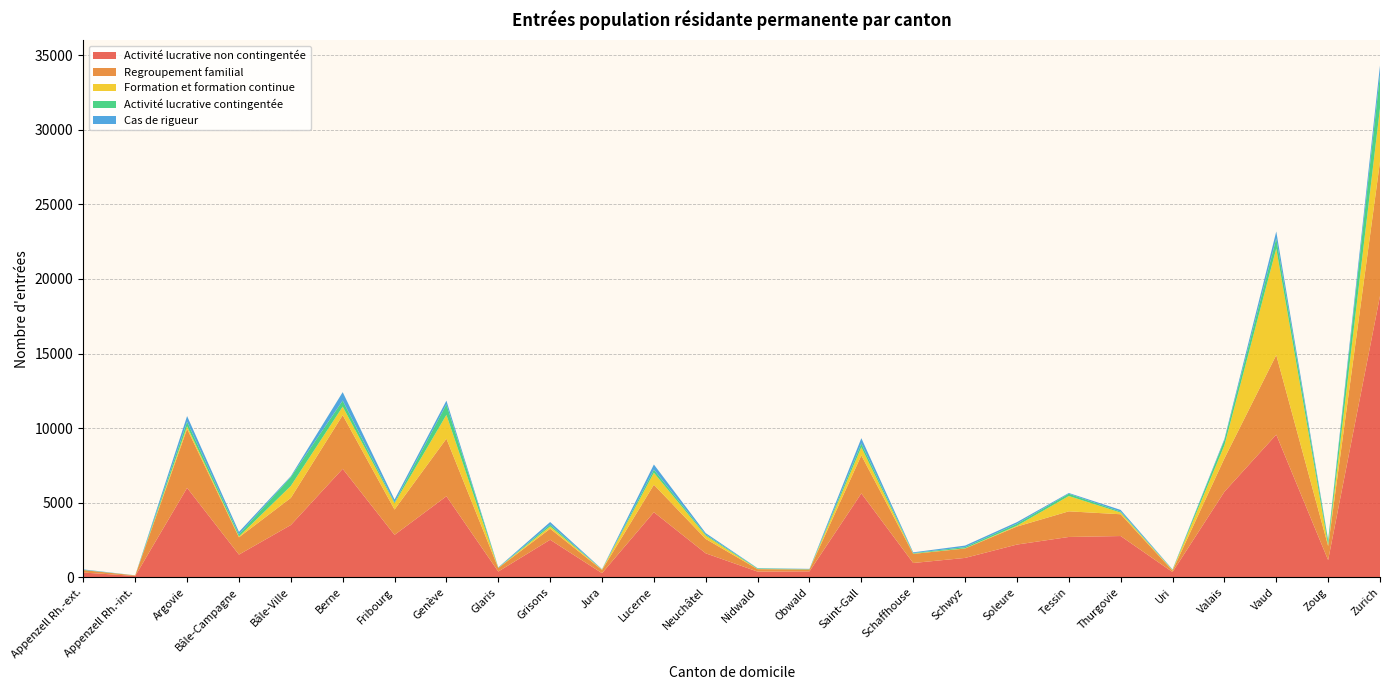

Reading left to right, extract all data points from this chart.

Activité lucrative non contingentée: 322	95	5998	1525	3507	7273	2848	5434	390	2520	282	4365	1610	385	402	5628	963	1303	2198	2707	2769	356	5737	9565	1157	18855
Regroupement familial: 165	35	3950	1159	1818	3598	1696	3859	236	739	214	1843	964	164	126	2547	610	631	1207	1718	1460	95	2233	5333	946	9004
Formation et formation continue: 2	3	176	55	801	572	422	1597	7	153	25	805	220	9	5	549	18	12	53	1026	113	36	876	7139	61	3593
Activité lucrative contingentée: 16	1	309	139	597	404	60	708	14	123	10	210	69	40	20	253	33	81	134	152	65	20	342	679	284	2232
Cas de rigueur: 29	3	375	169	57	565	187	245	24	174	17	341	100	18	17	350	53	103	108	51	113	25	87	464	60	612